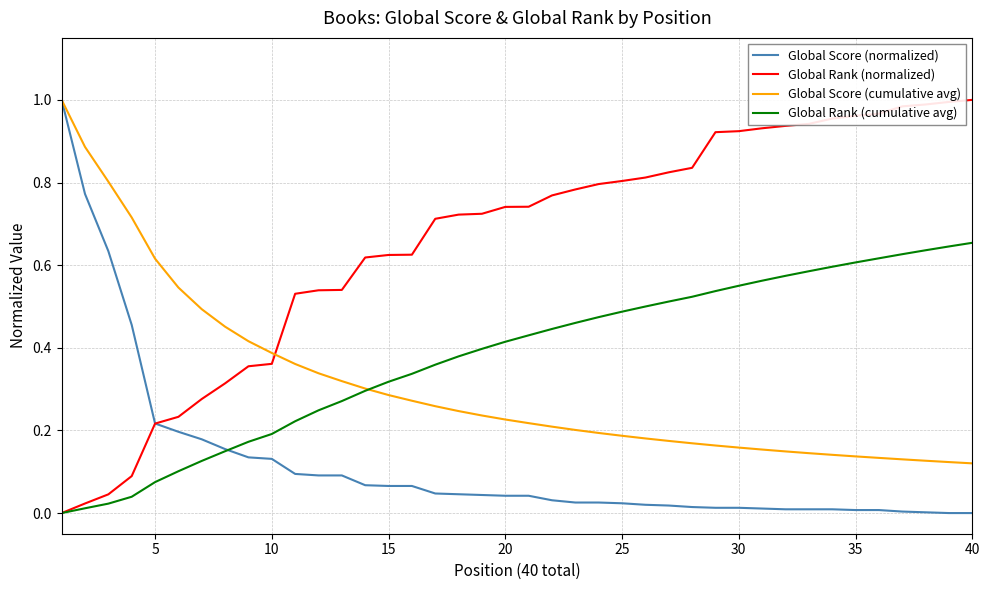

True or false: Global Rank (normalized) and Global Score (cumulative avg) intersect in this chart.

True